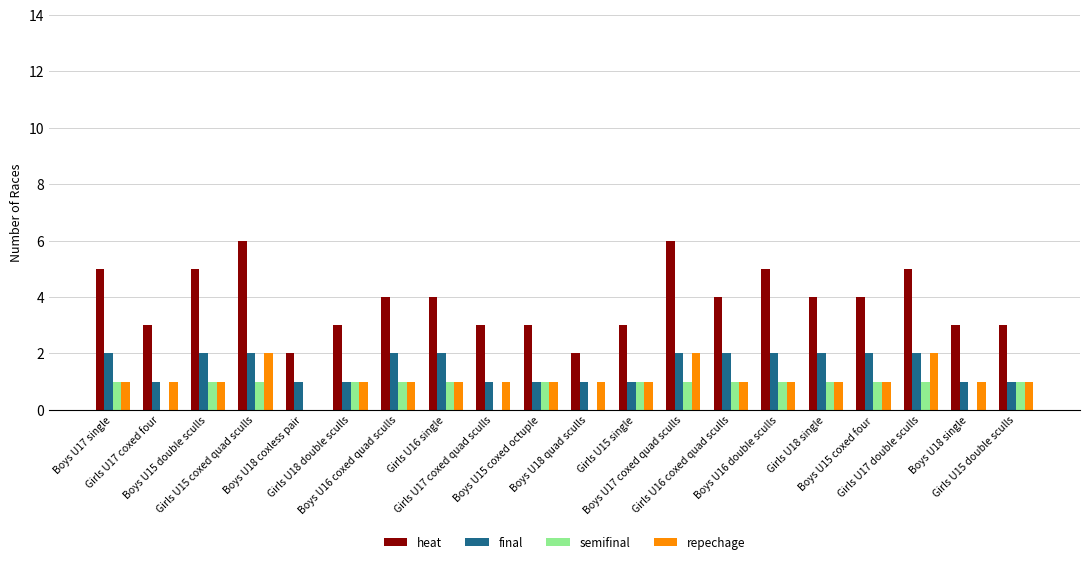

Which series has the largest total across all categories?

heat